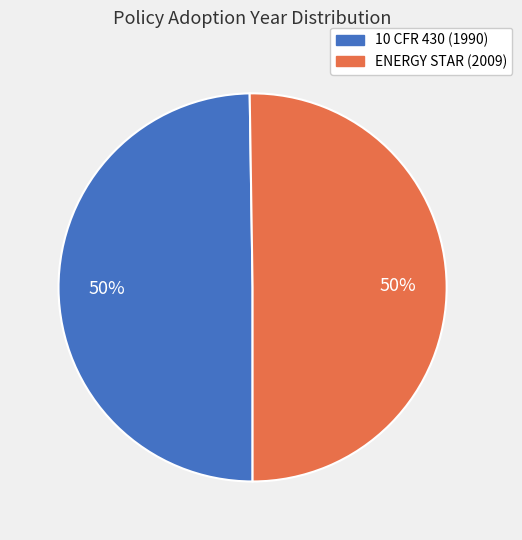

Which category has the biggest portion of the pie?

ENERGY STAR Program Requirements (2009)